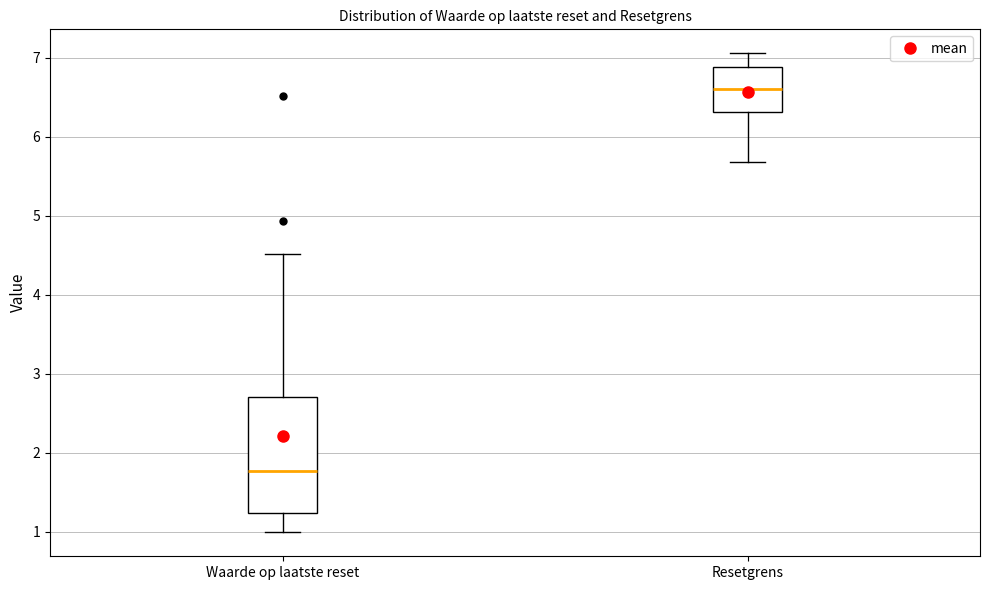

Where does the upper whisker of the box for Waarde op laatste reset end on the y-axis? The values are not printed on the chart, so give them approximately, as read against the axis.

4.5